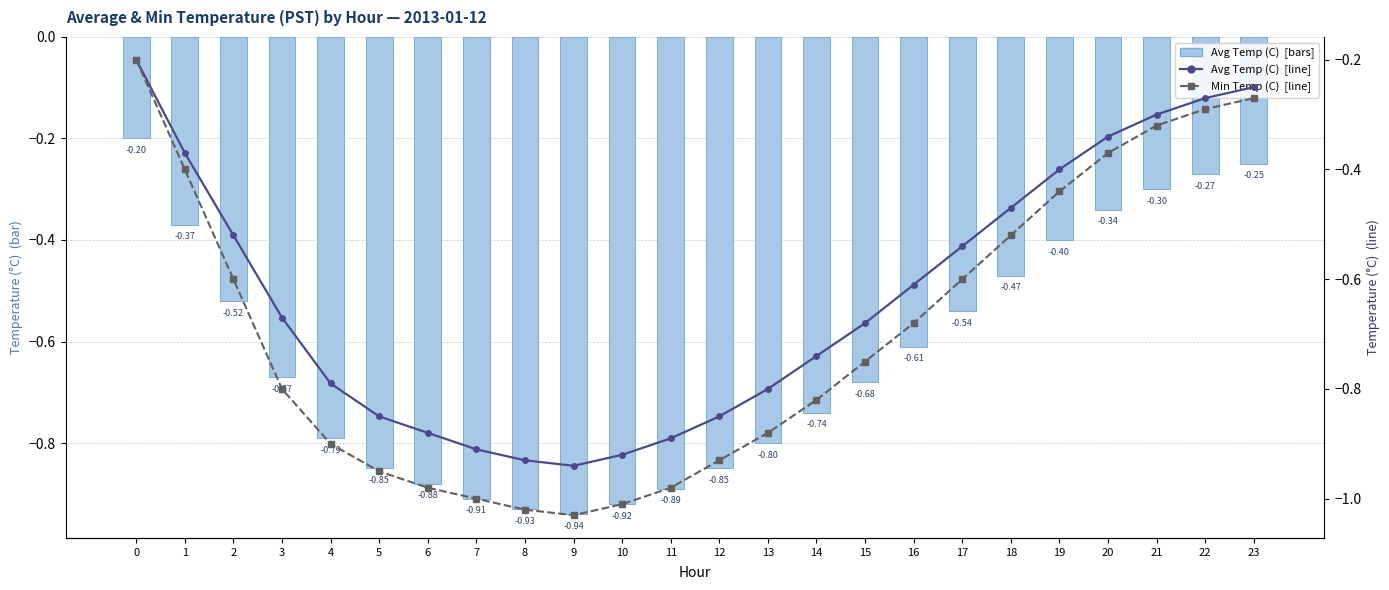

What is the minimum value shown in the chart?

-1.0